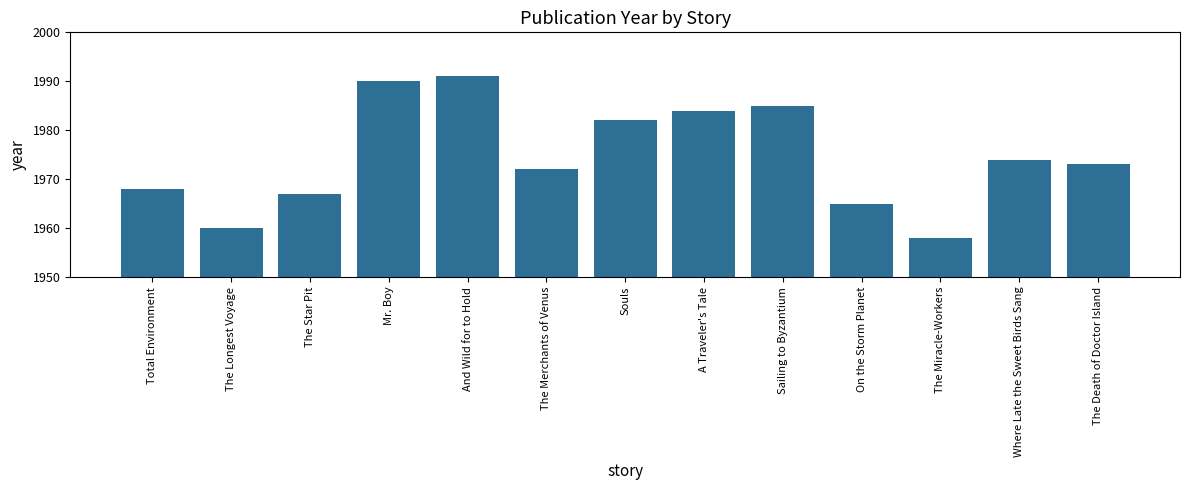

What is the average value?

1975